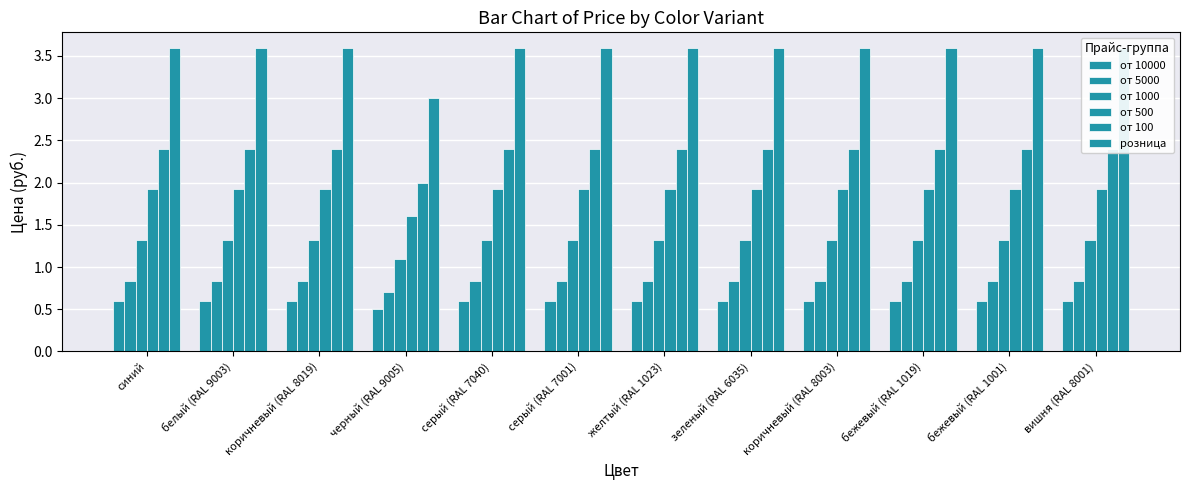

What is the maximum value shown in the chart?

3.6